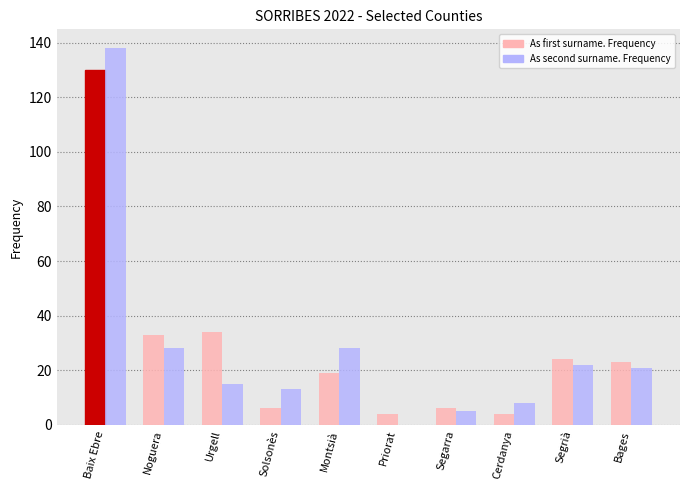

What is the approximate value of As first surname. Frequency at Priorat?

4